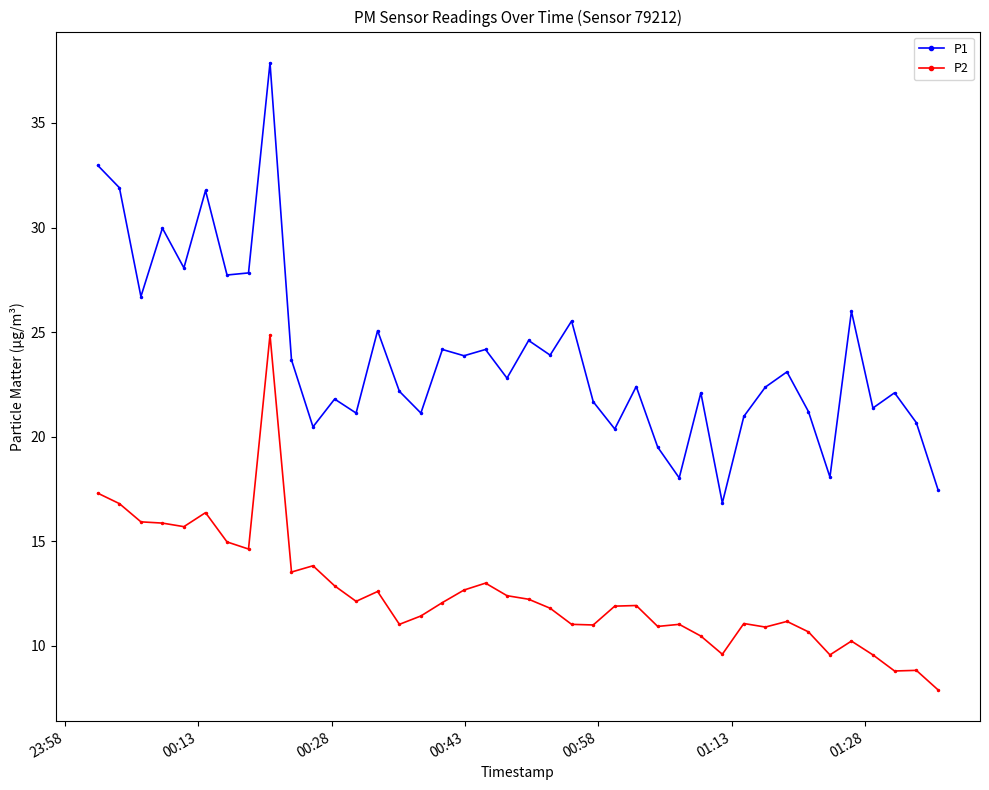

List the series in order of their peak value, lowest first.

P2, P1